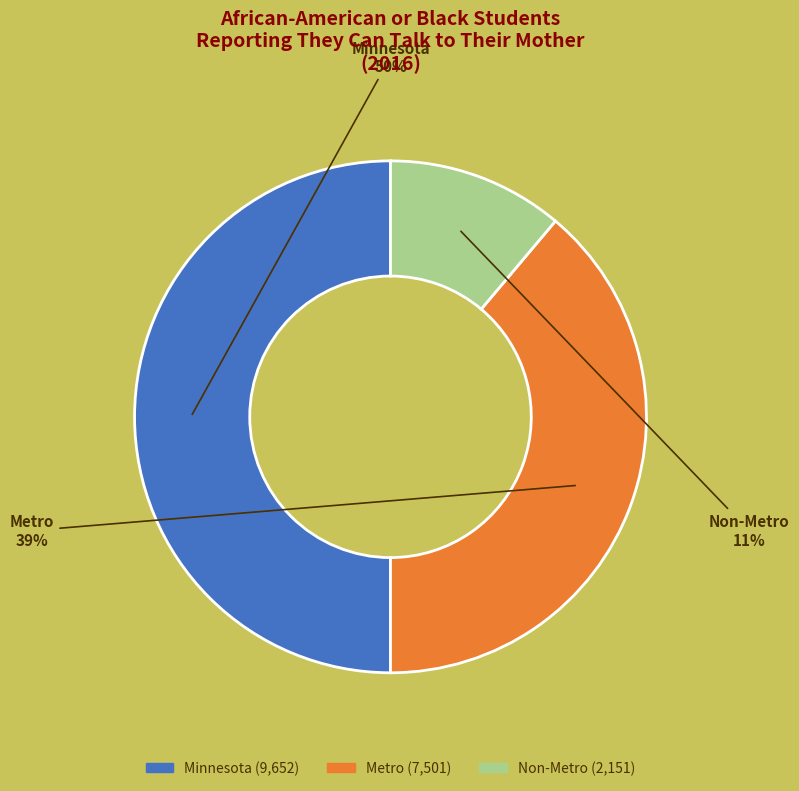

Combined, do Non-Metro and Minnesota account for over 50%?

Yes